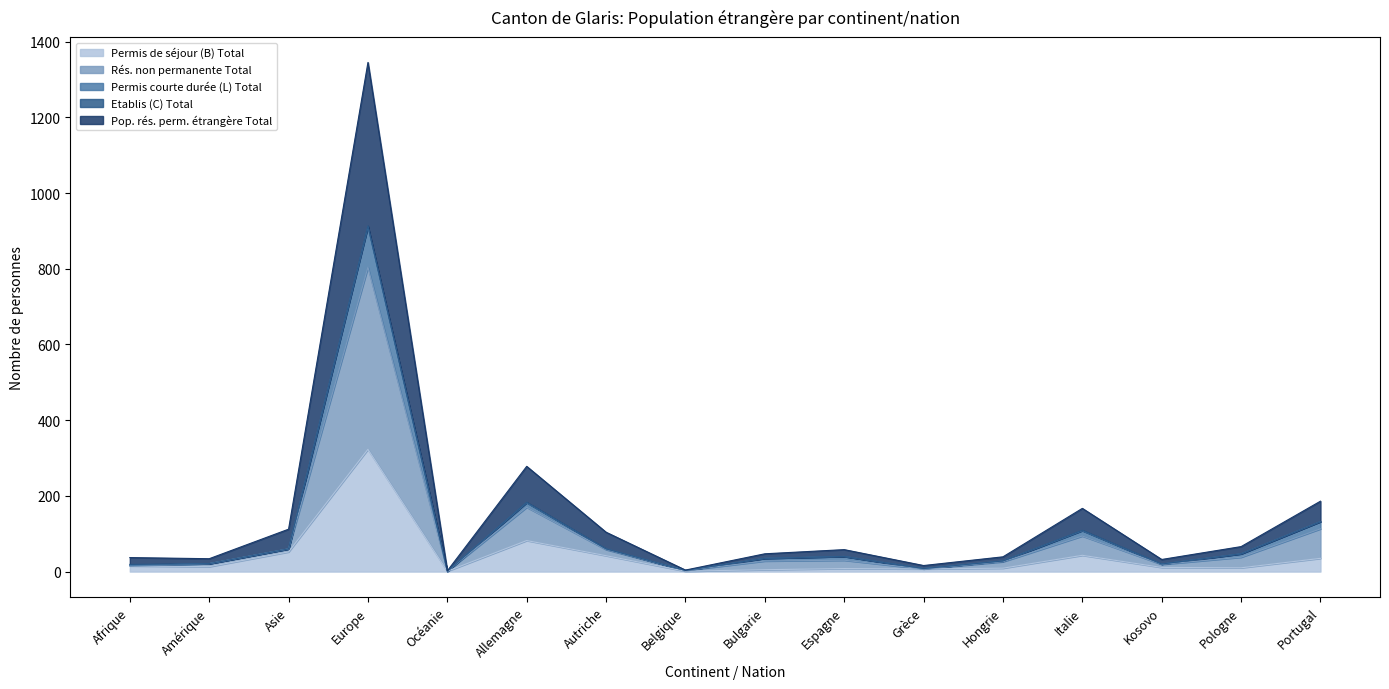

At which category does Rés. non permanente Total reach its first local valley?

Océanie